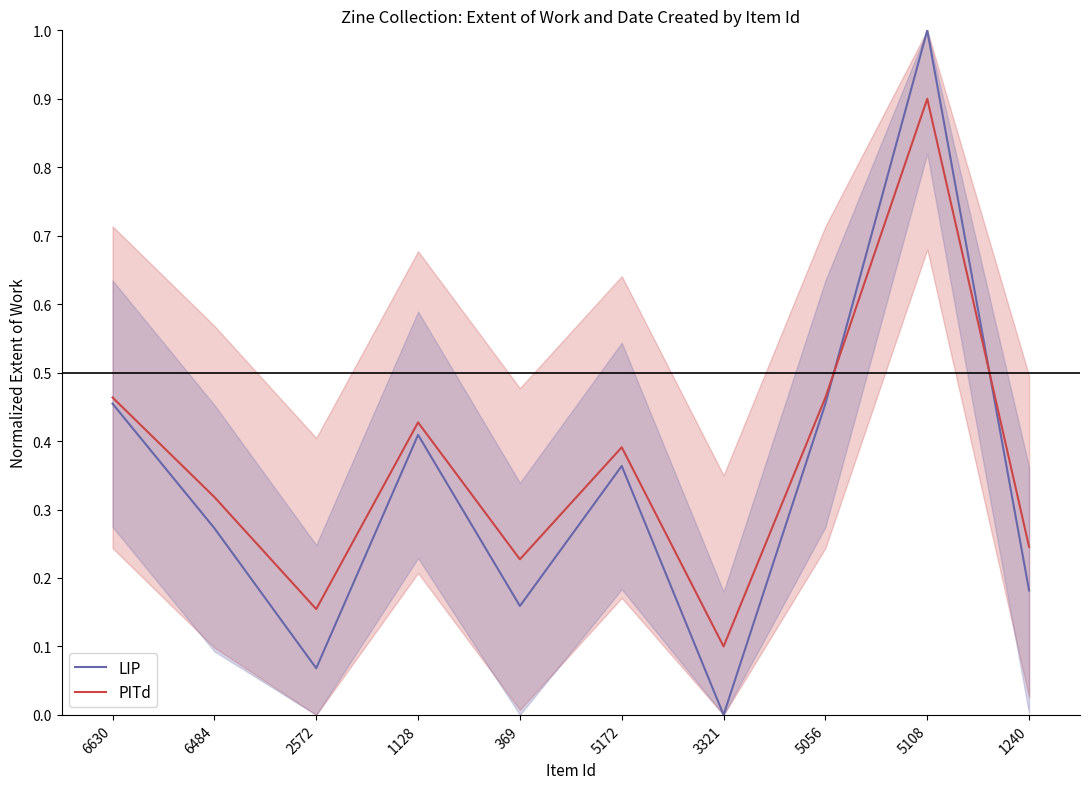

True or false: PITd has more than 1 interior local peaks.

True